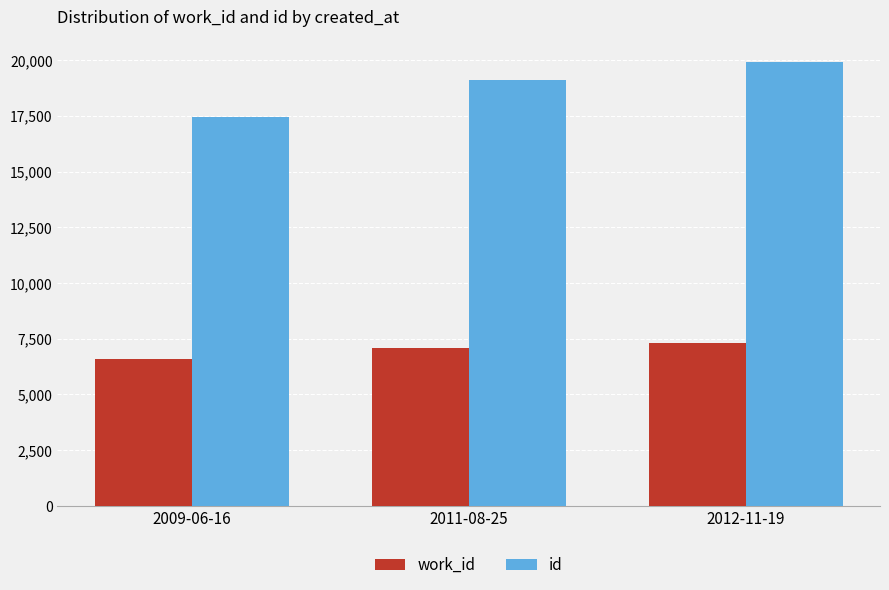

How many id values are between 17445 and 19937?

3